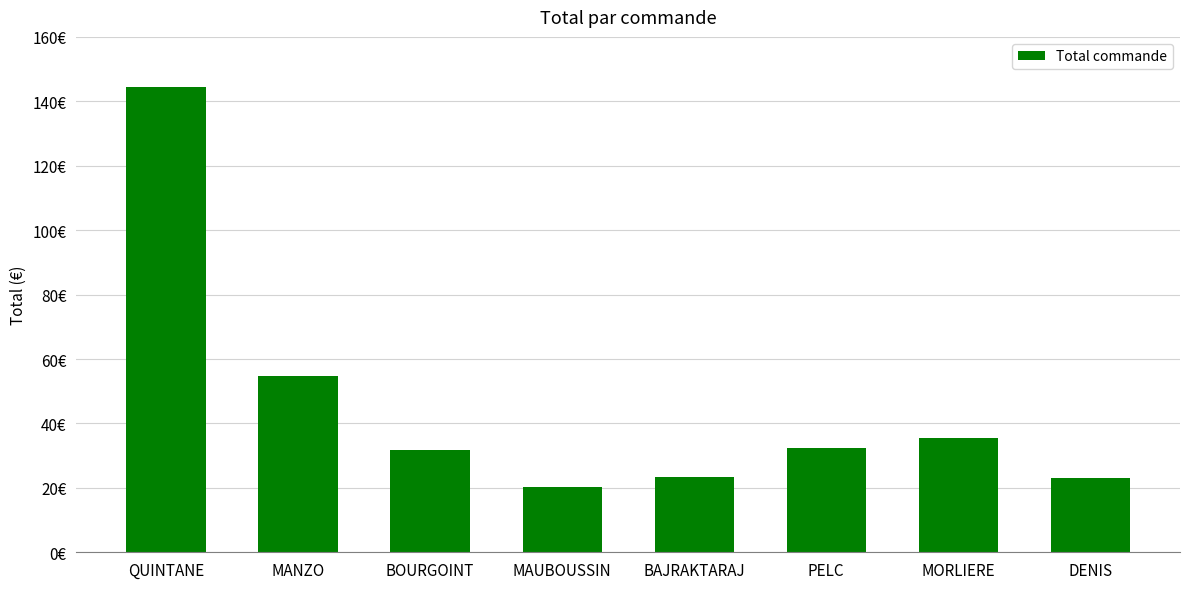

What position from the left is QUINTANE?

1